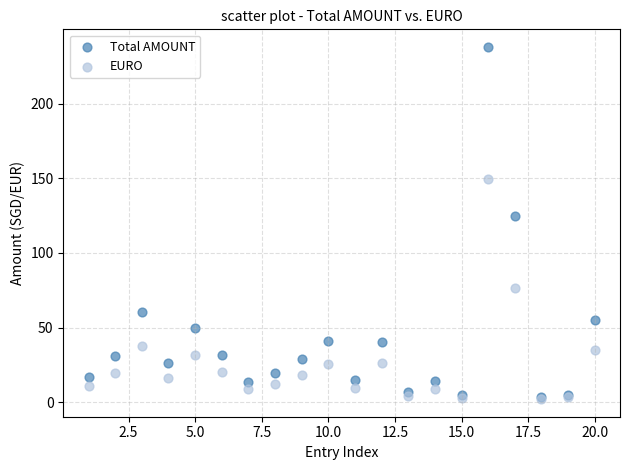

In the Total AMOUNT series, what Y value is closest to 120?

125.0